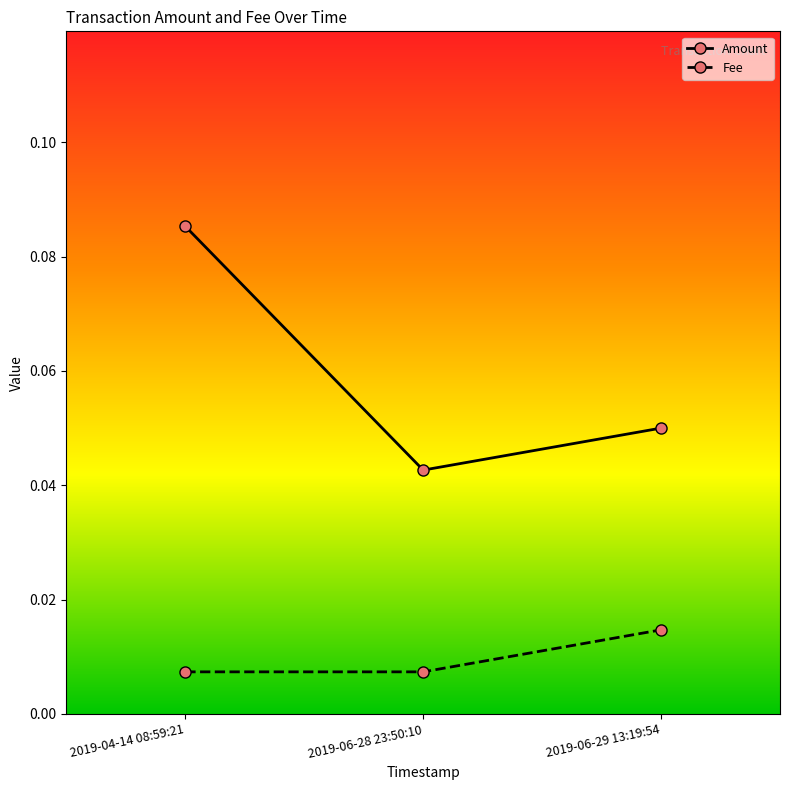

How many Amount values are between 0 and 1?

3